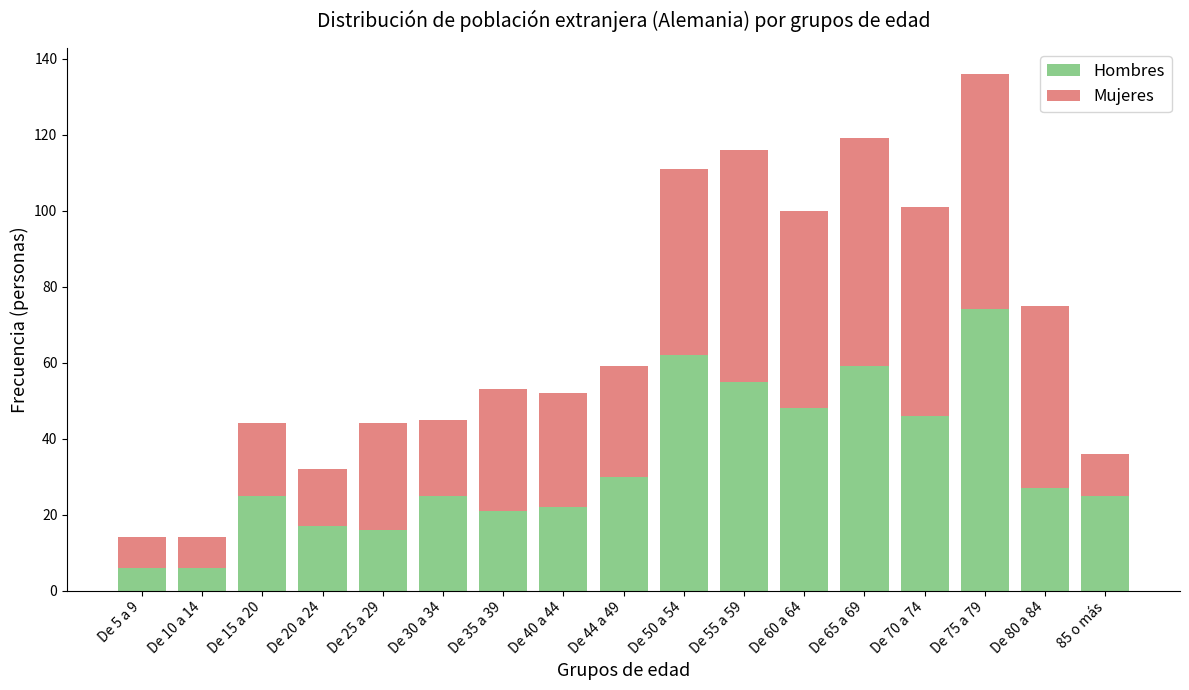

What is the difference between the maximum and minimum values in the Hombres series?

68